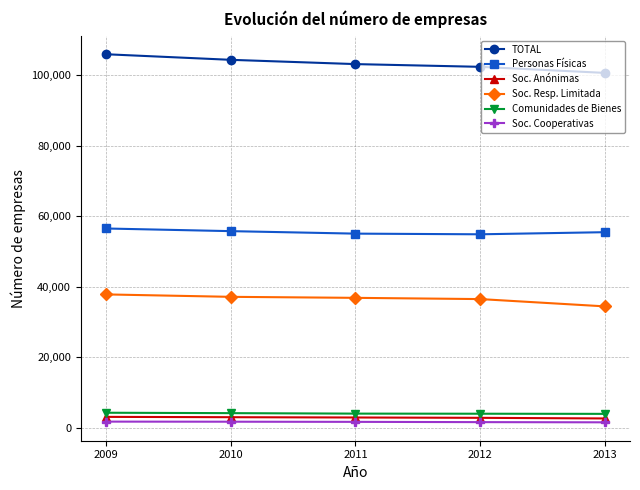

At 2013, list the series in order from largest to smallest.

TOTAL, Personas Físicas, Soc. Resp. Limitada, Comunidades de Bienes, Soc. Anónimas, Soc. Cooperativas